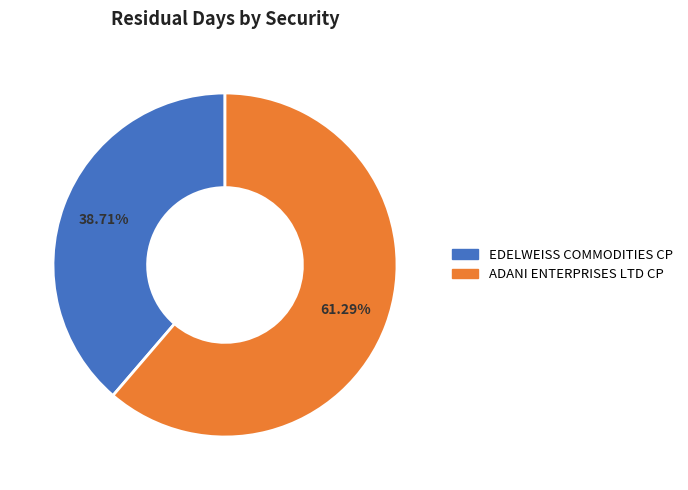

To the nearest percent, what is the combined percentage of EDELWEISS COMMODITIES CP and ADANI ENTERPRISES LTD CP?

100%